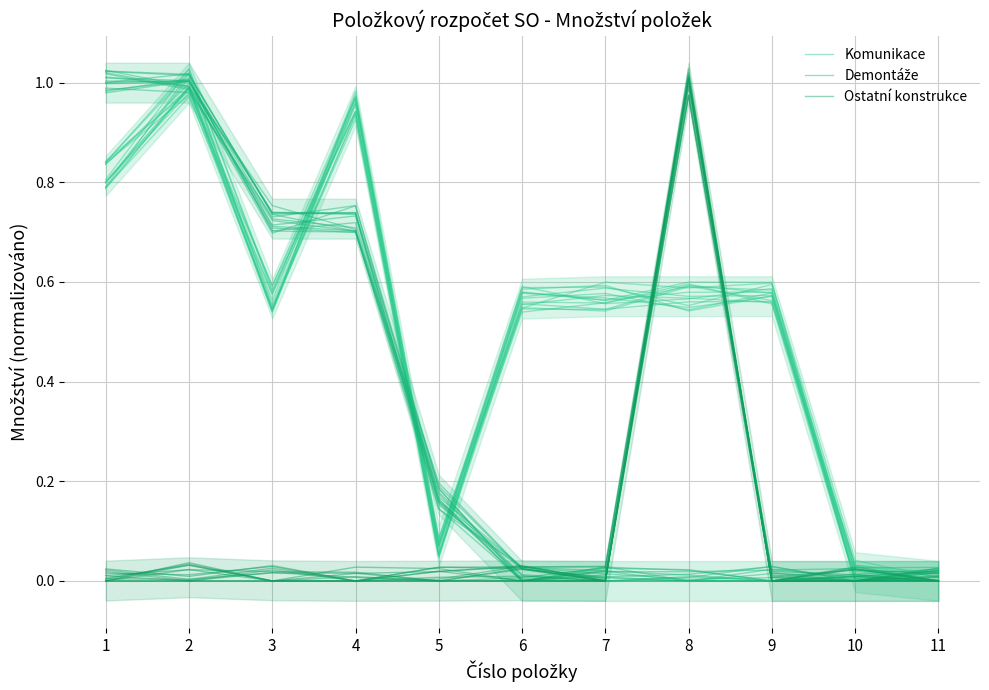

Where do Komunikace and Demontáže first cross each other?

1 and 2